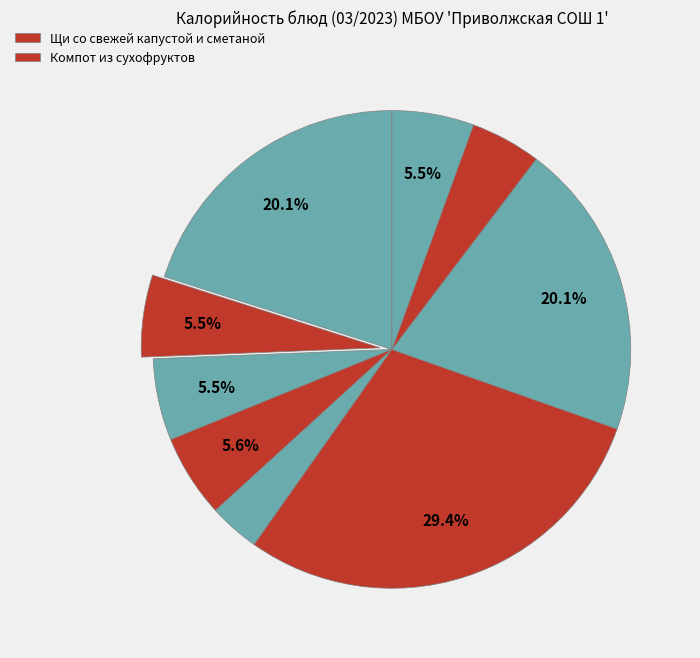

What is the largest slice in the pie chart?

Щи со свежей капустой и сметаной